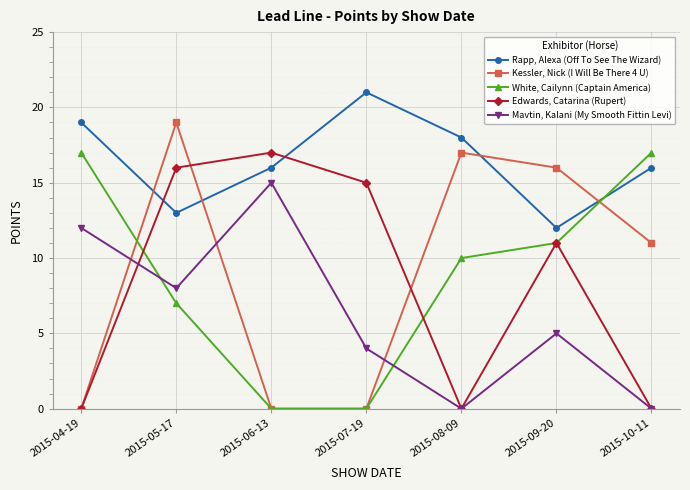

What is the difference between the highest and lowest values at 2015-07-19?

21